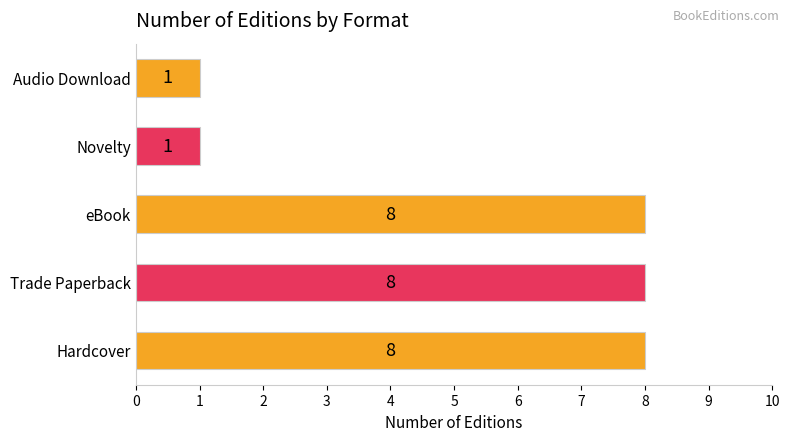

What is the maximum value shown in the chart?

8